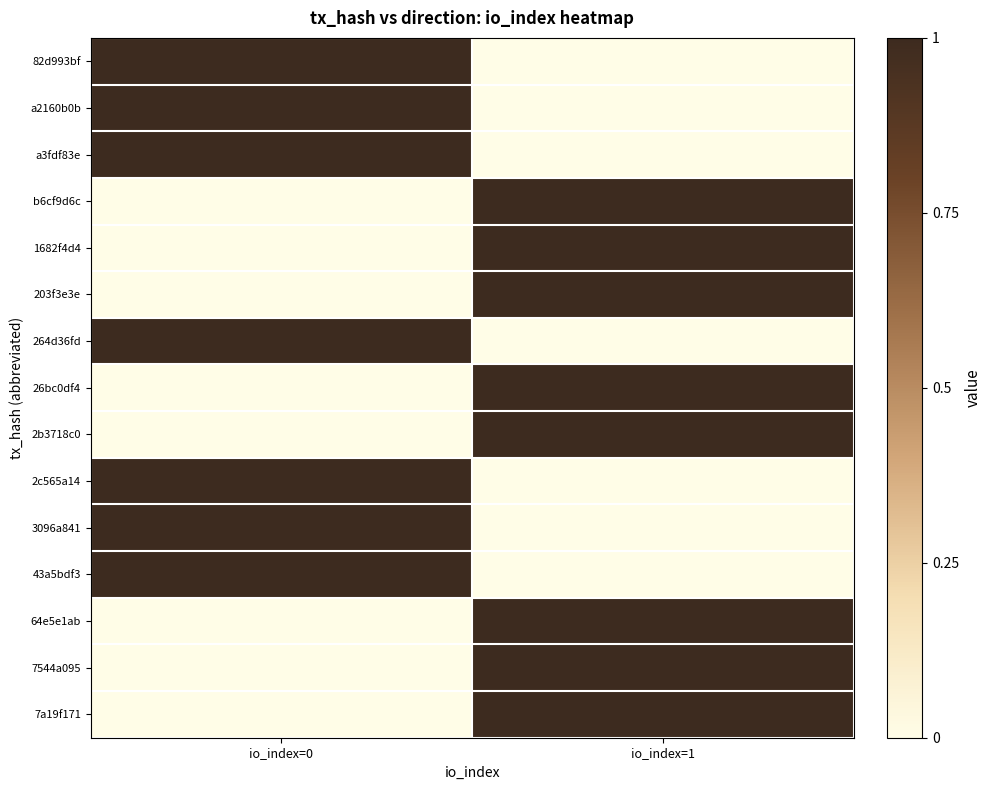

Reading left to right, transcribe all the data shown in this chart.

82d993bf: io_index=0=1	io_index=1=0
a2160b0b: io_index=0=1	io_index=1=0
a3fdf83e: io_index=0=1	io_index=1=0
b6cf9d6c: io_index=0=0	io_index=1=1
1682f4d4: io_index=0=0	io_index=1=1
203f3e3e: io_index=0=0	io_index=1=1
264d36fd: io_index=0=1	io_index=1=0
26bc0df4: io_index=0=0	io_index=1=1
2b3718c0: io_index=0=0	io_index=1=1
2c565a14: io_index=0=1	io_index=1=0
3096a841: io_index=0=1	io_index=1=0
43a5bdf3: io_index=0=1	io_index=1=0
64e5e1ab: io_index=0=0	io_index=1=1
7544a095: io_index=0=0	io_index=1=1
7a19f171: io_index=0=0	io_index=1=1